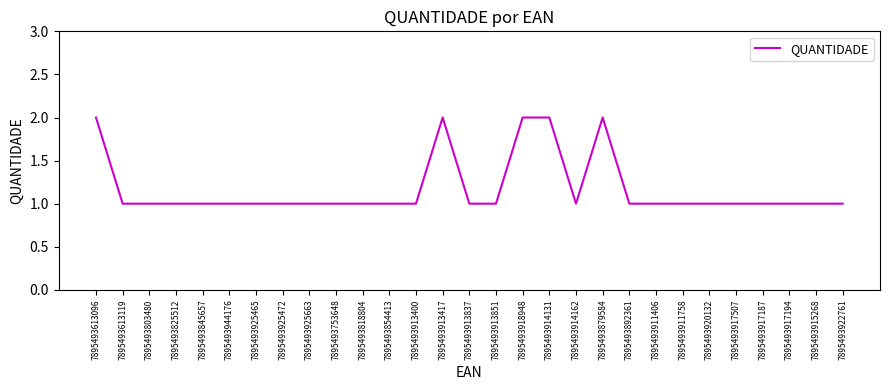

Is it true that the value at 7895493753648 is 0?

False